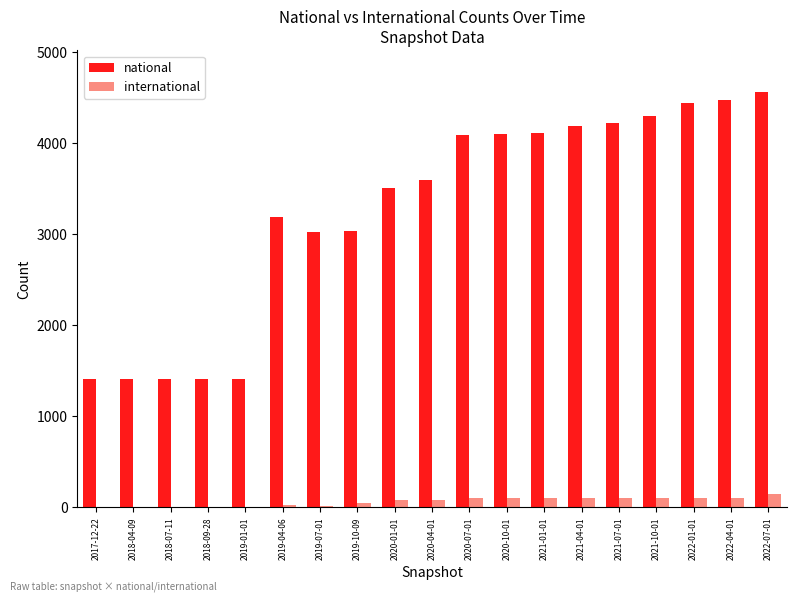

What is the sum of all international values?

1260